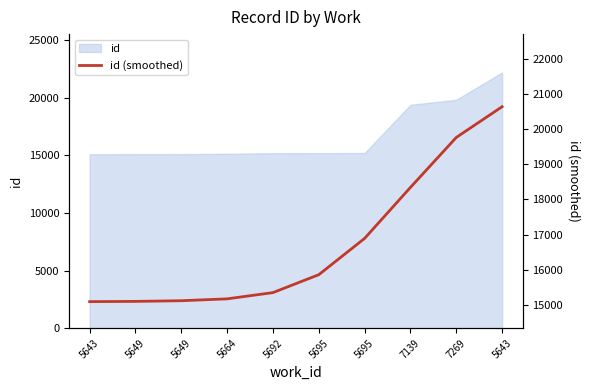

What is the average value?

16734